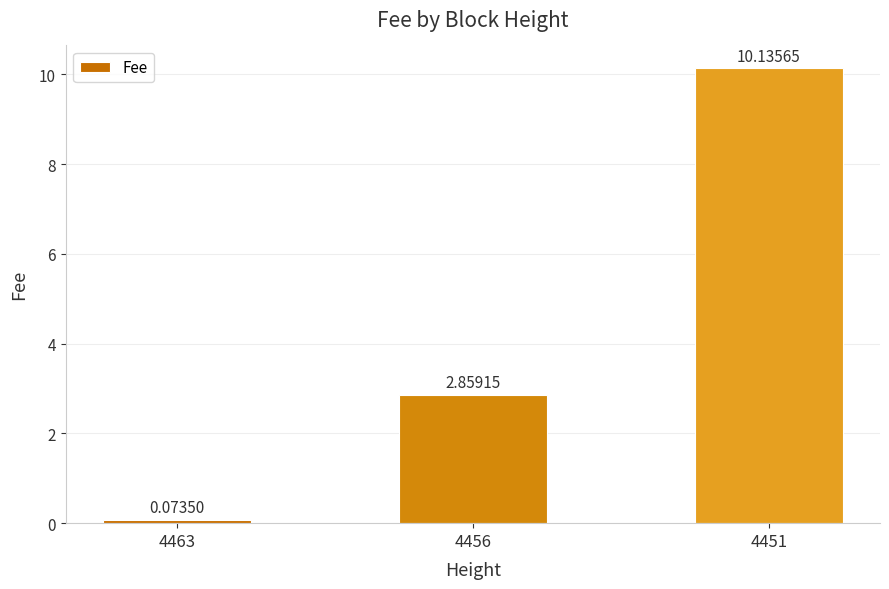

What is the sum of all values?

13.1